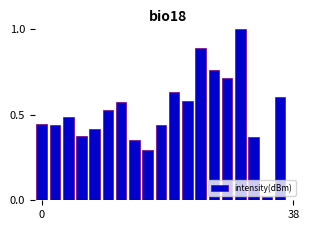

How many positive values are there?

19